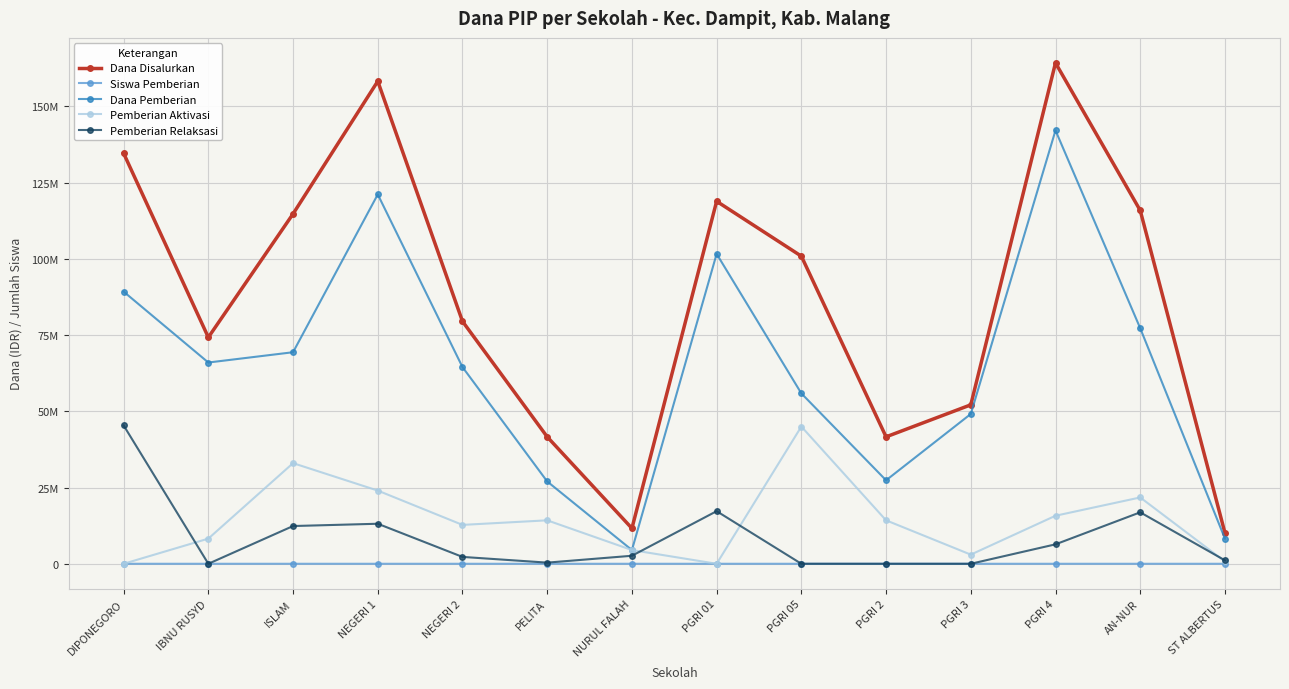

Does the chart have visible grid lines?

Yes